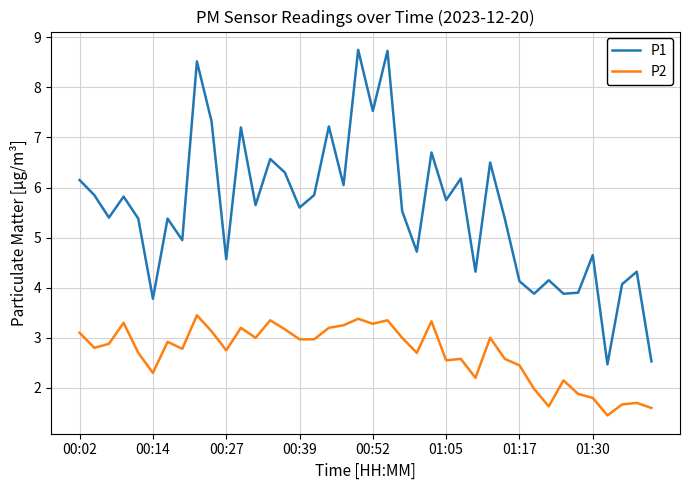

Rank the series by their average value, from lowest to highest.

P2, P1